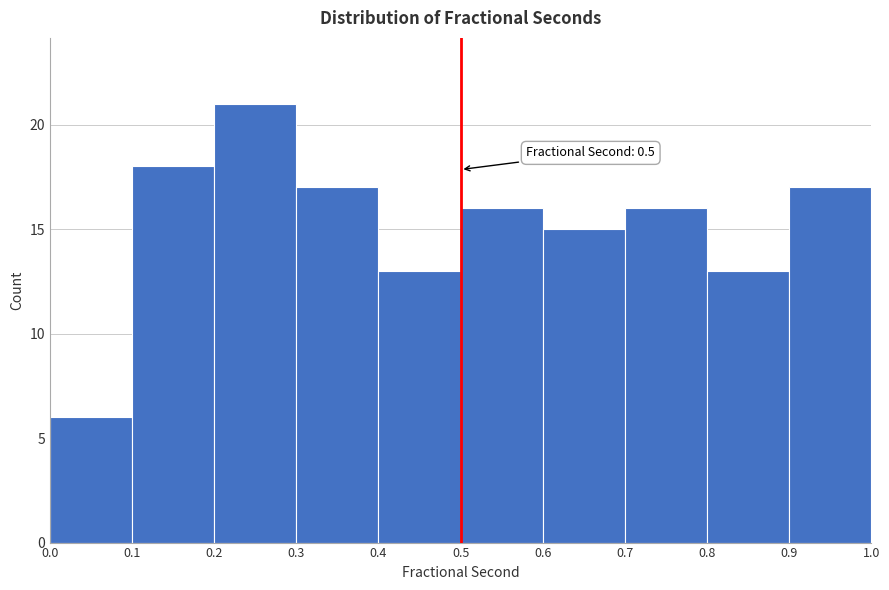

Over which range of the x-axis is the bar tallest?

0.2 to 0.3